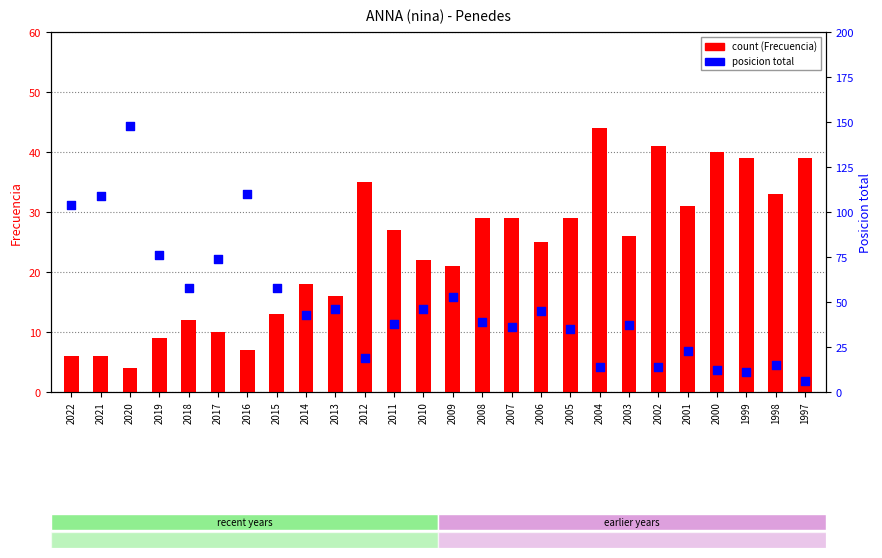

Which series reaches the maximum Y coordinate?

posicion total